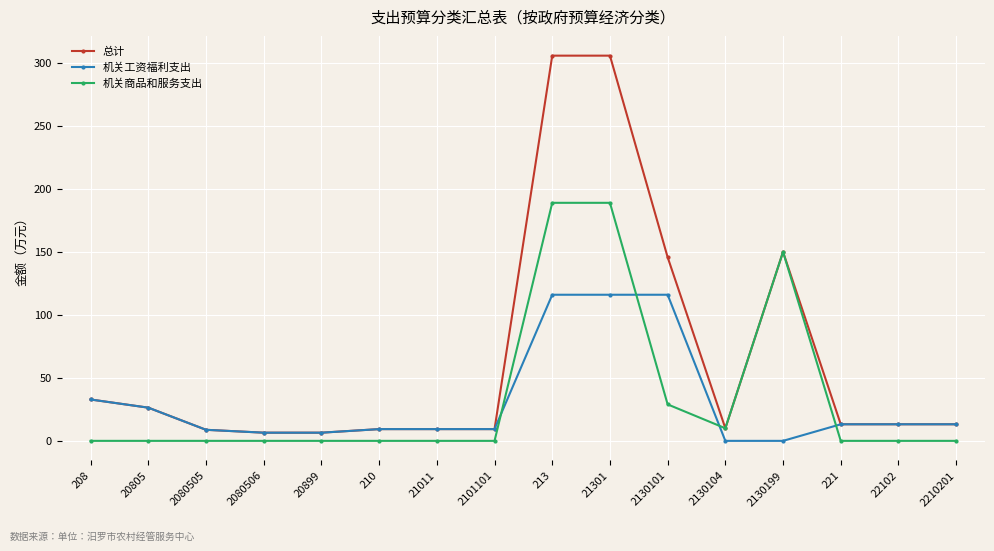

What is the difference between the highest and lowest values at 20899?

6.5